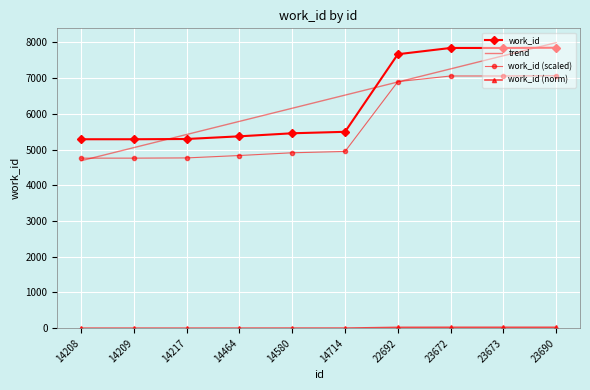

What is the difference between the maximum and minimum values in the work_id (scaled) series?

2305.8